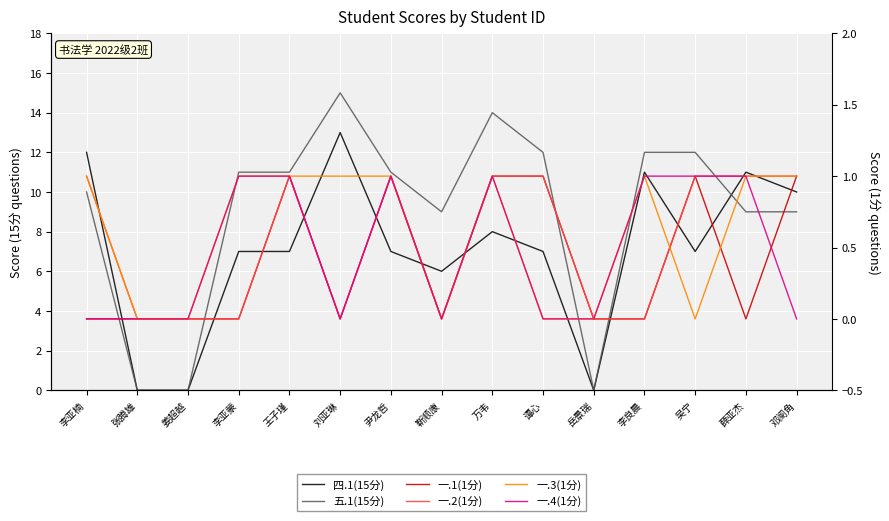

Where is 一.2(1分) nearest to the value 0?

张腾雄